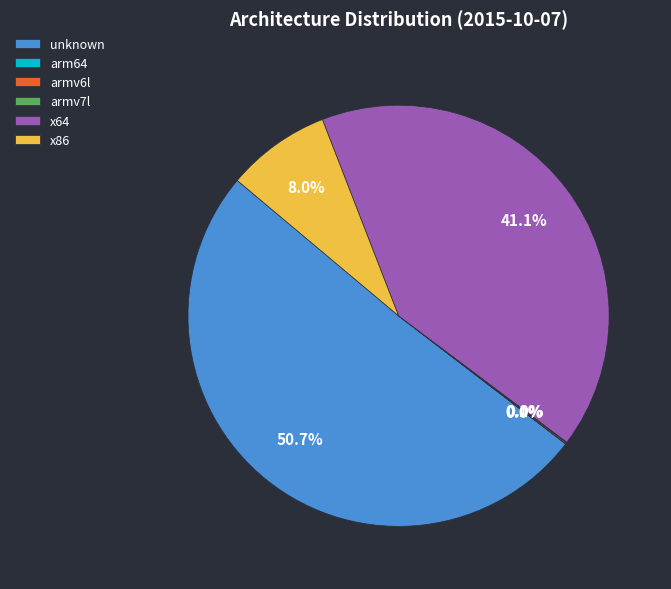

Is the sum of unknown and x64 greater than half?

Yes